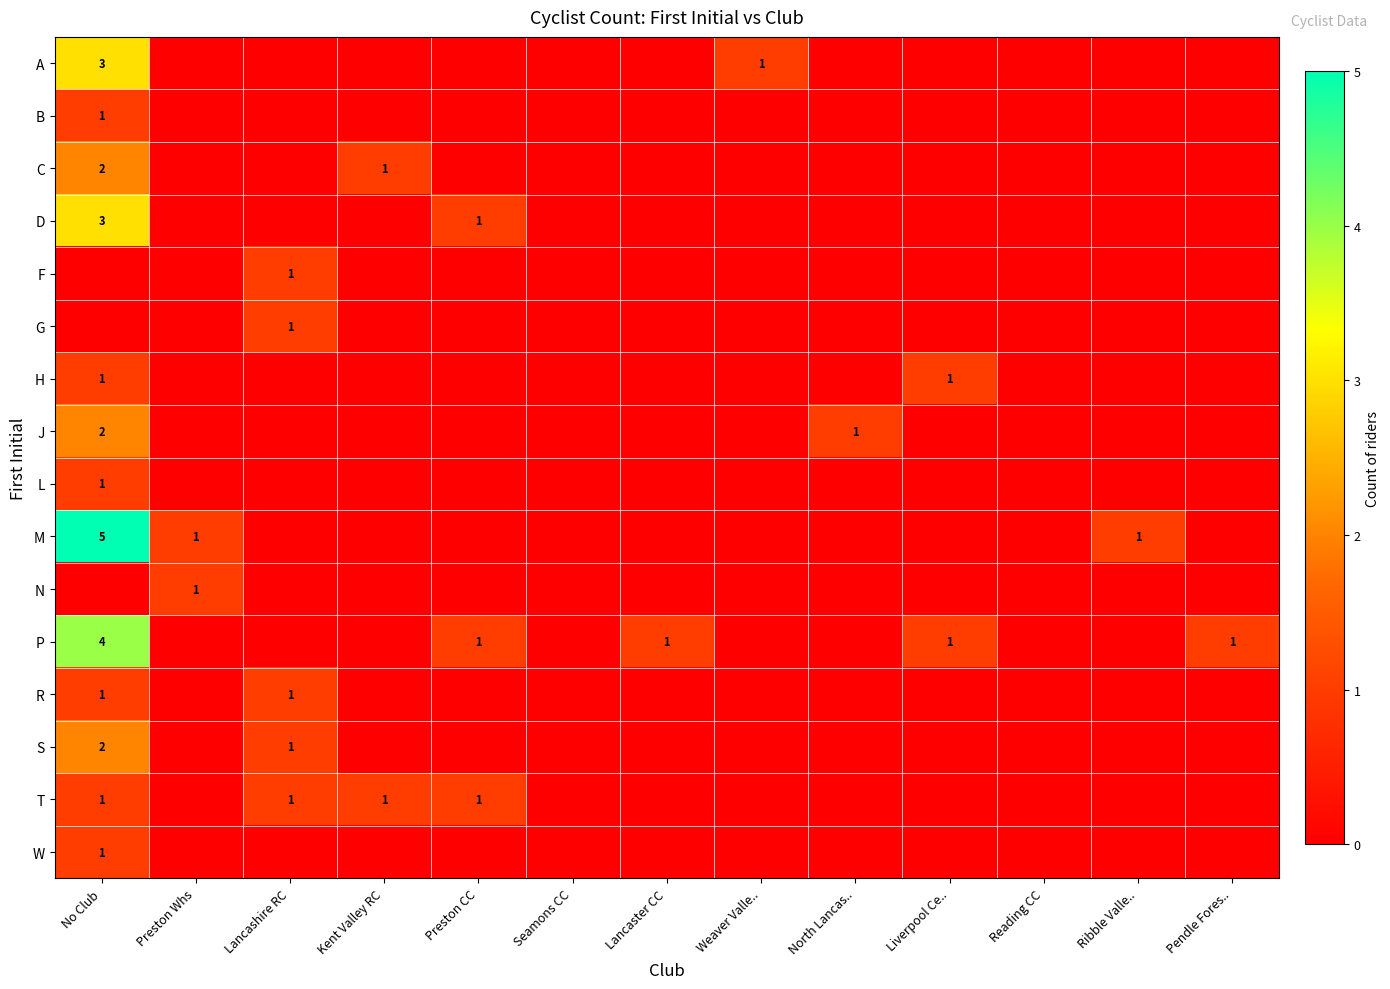

The value of H at Preston Whs is -1. True or false?

False